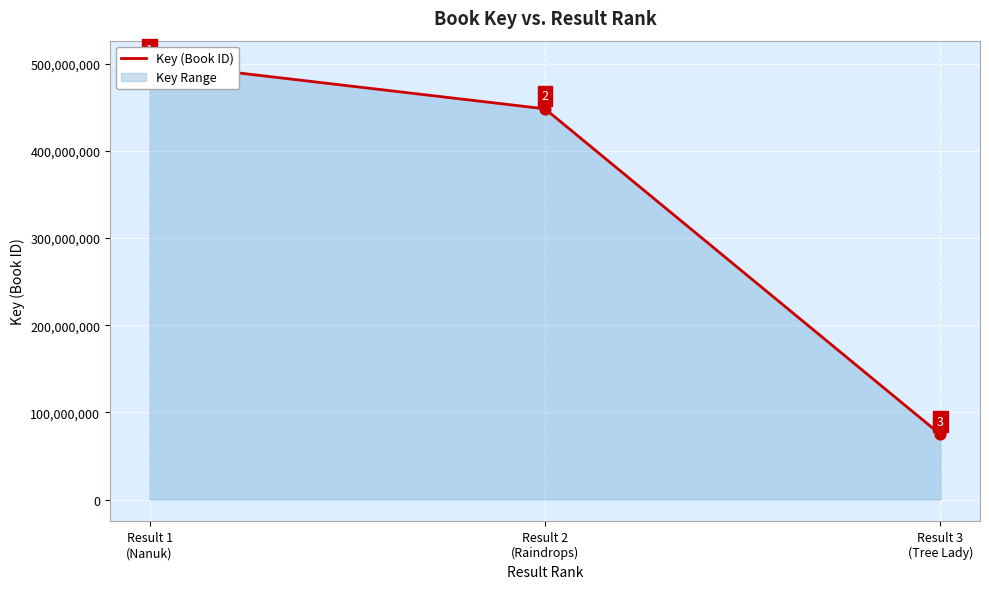

What is the change in value from Result 1
(Nanuk) to Result 2
(Raindrops)?

-53135070